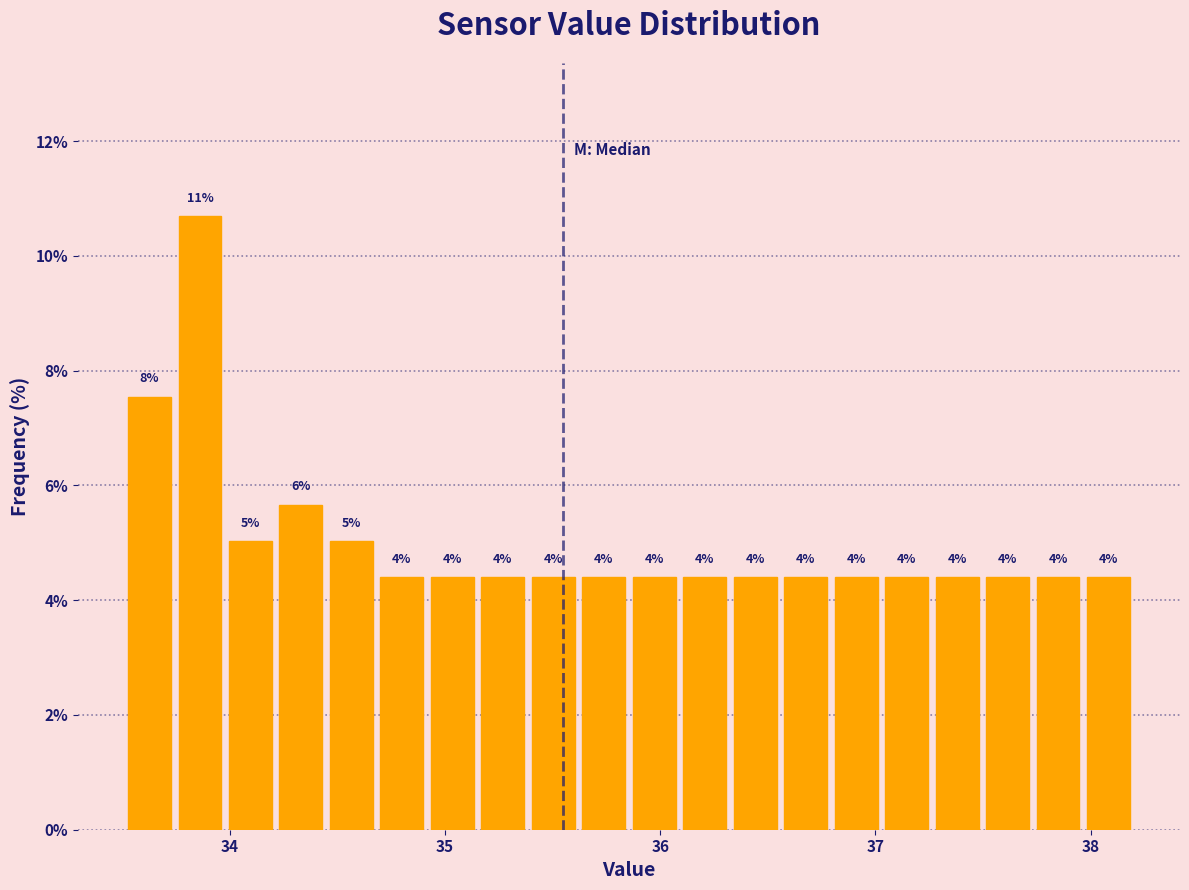

Read against the x-axis, roughly where is the centre of the tallest bar?

33.9